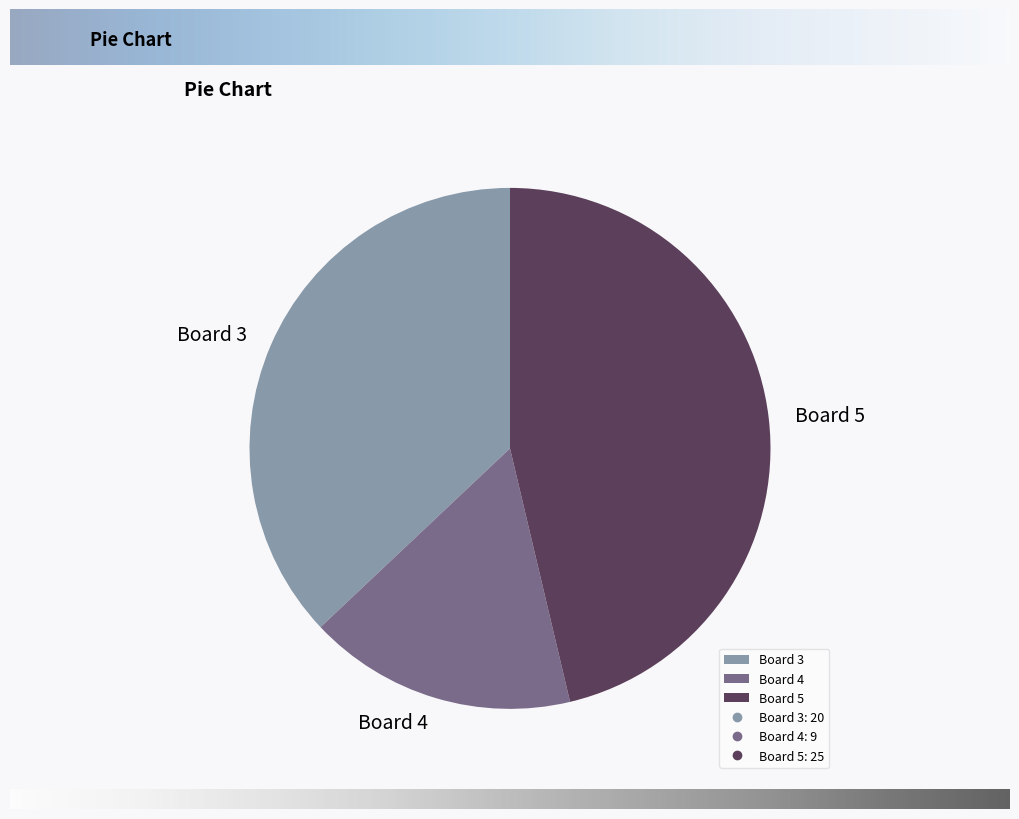

Is Board 3 the majority of the pie?

No